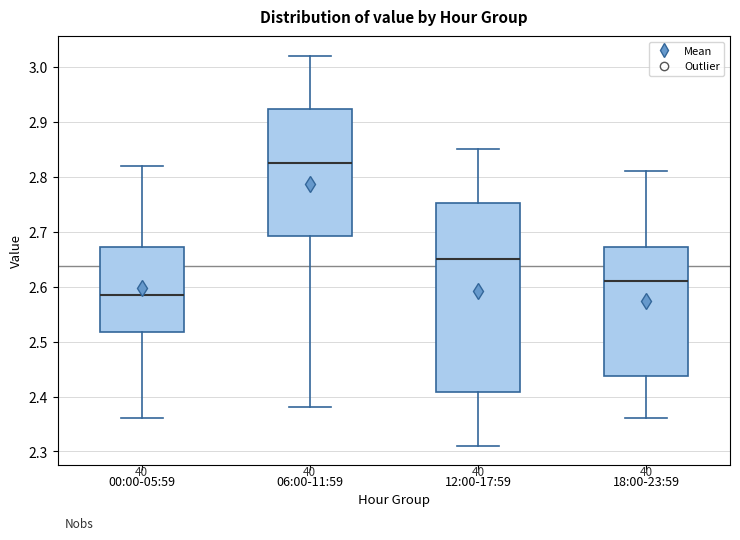

Which box has the lowest median line?

00:00-05:59